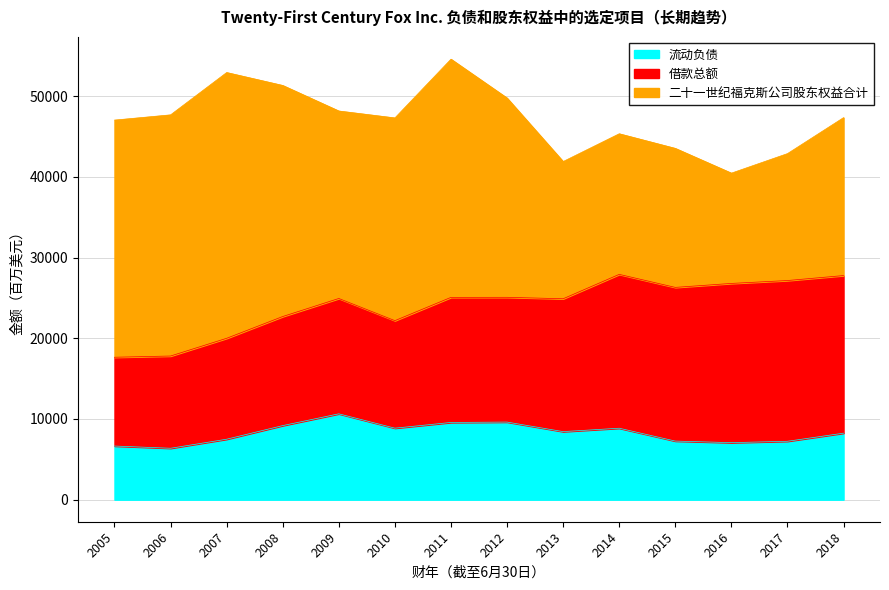

Reading left to right, list all the values displayed in this chart.

流动负债: 6649	6373	7494	9182	10639	8862	9571	9617	8435	8856	7262	7068	7238	8244
借款总额: 10999	11427	12502	13511	14289	13320	15495	15455	16458	19058	19039	19725	19913	19523
二十一世纪福克斯公司股东权益合计: 29377	29874	32922	28623	23224	25113	29506	24684	16998	17418	17220	13661	15722	19564